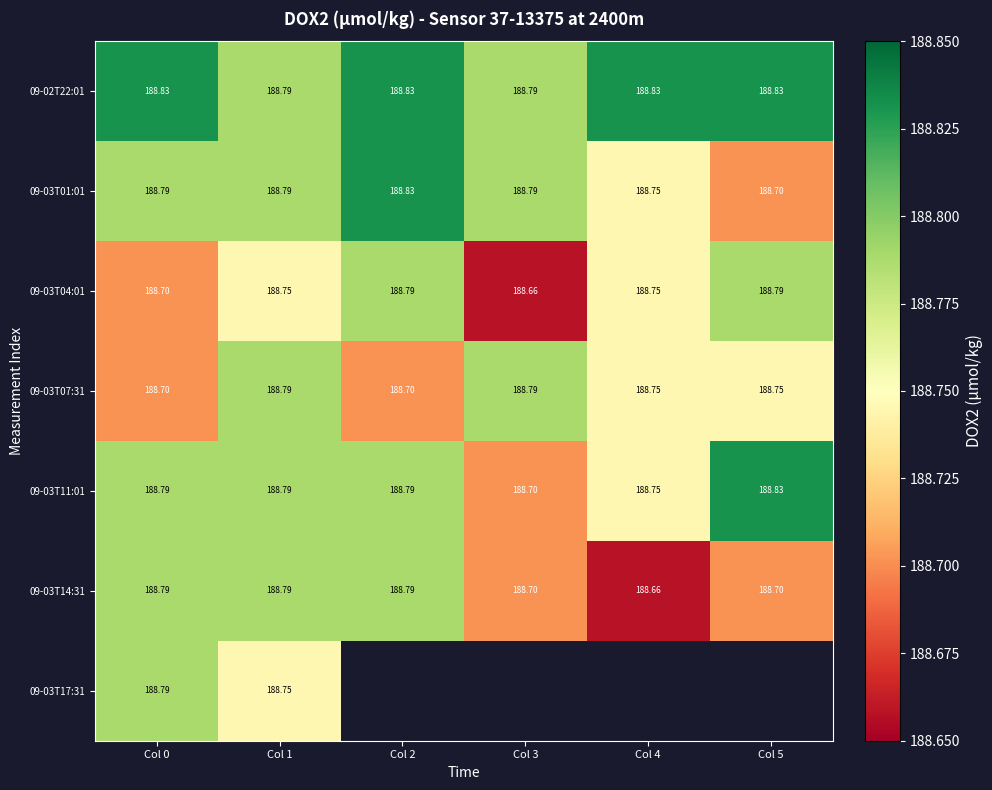

Is it true that 09-03T14:31 equals 188.8 at Col 2?

True